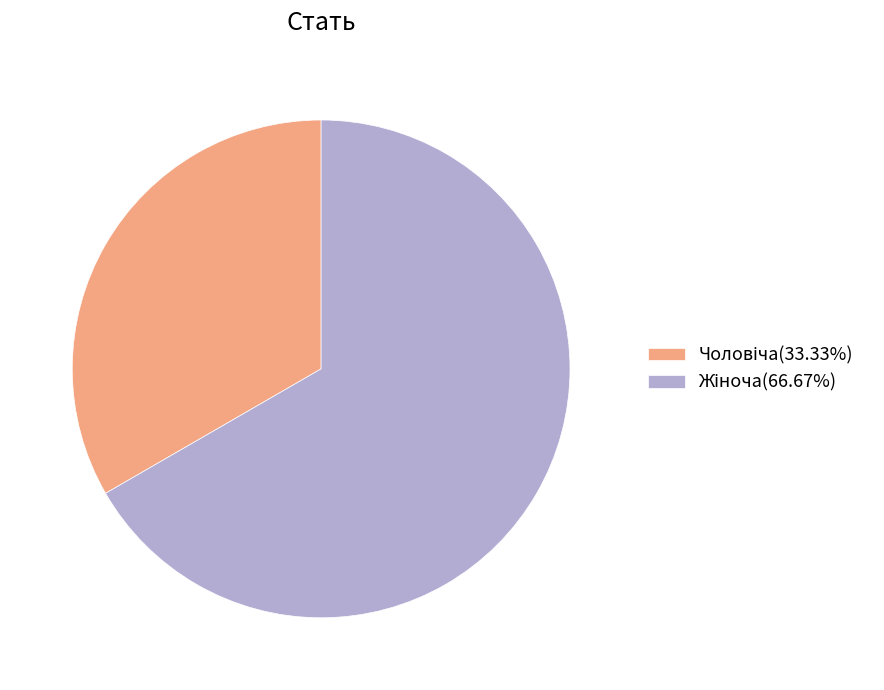

Is there any slice that represents more than half of the pie?

Yes